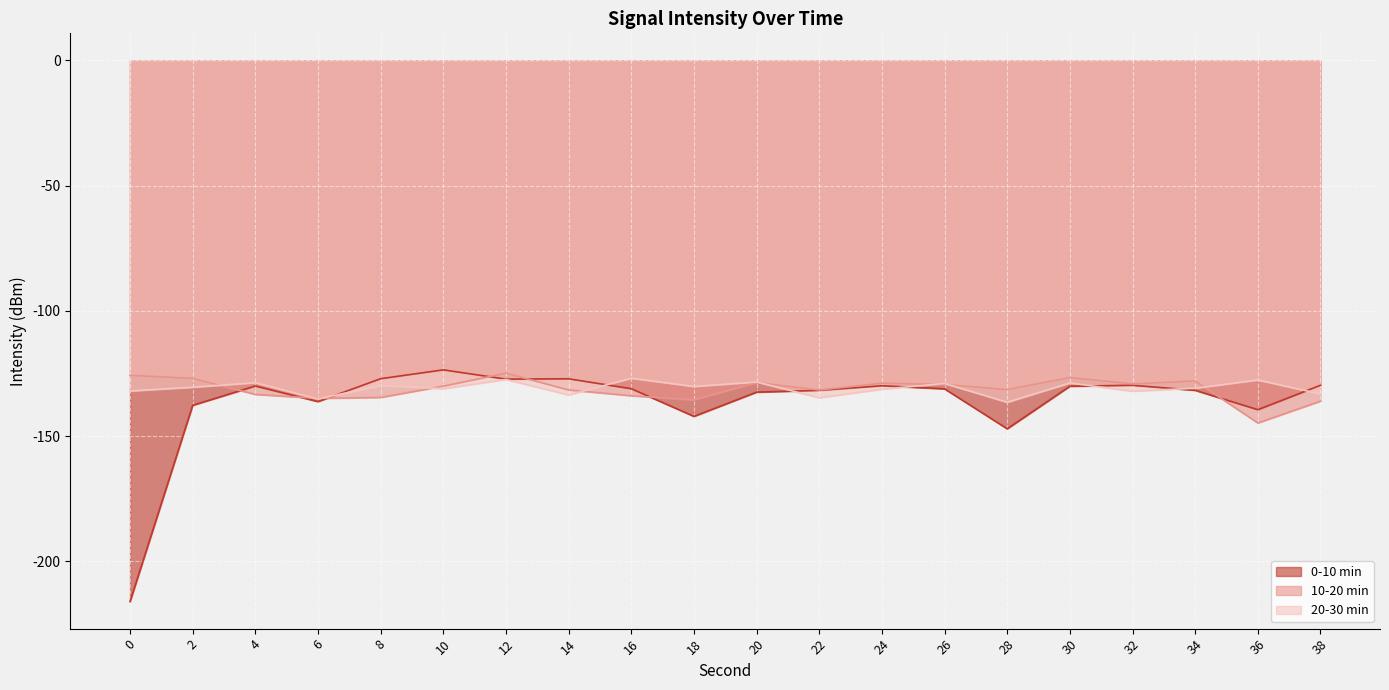

Which series ends up on top after the final intersection of 0-10 min and 10-20 min?

0-10 min